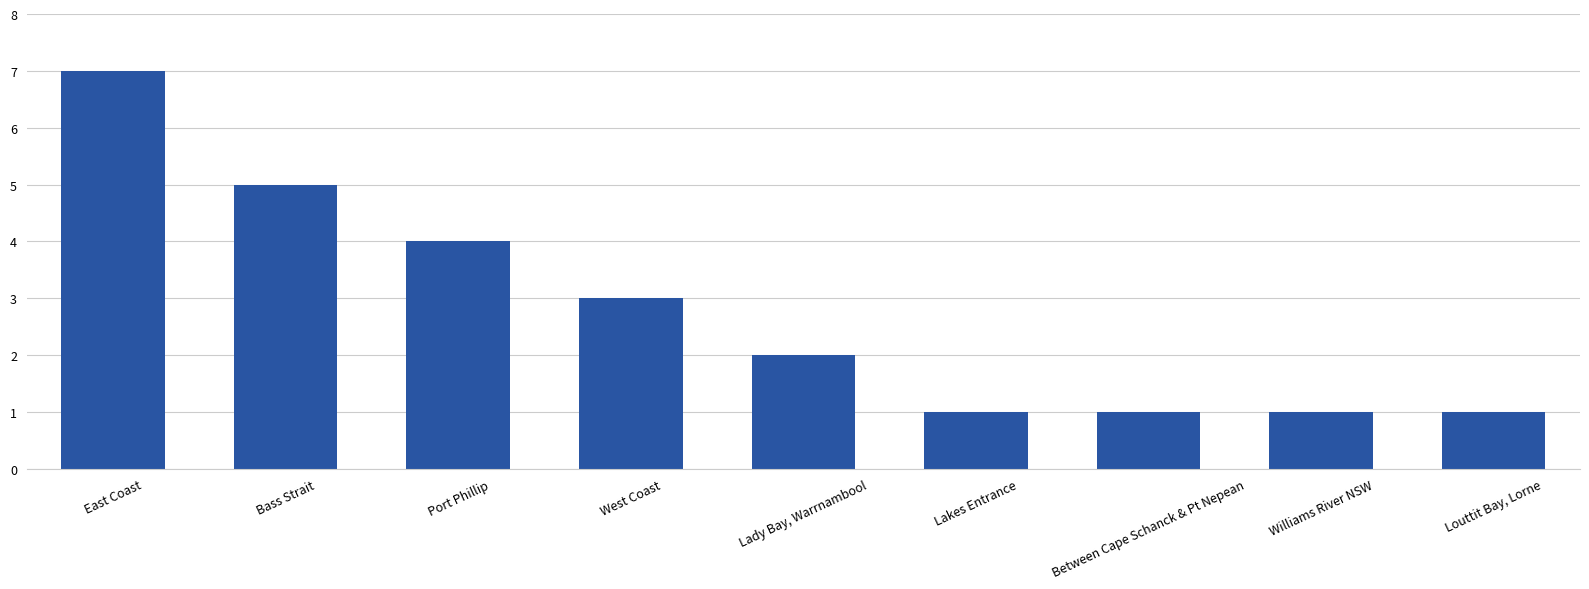

What position from the left is Between Cape Schanck & Pt Nepean?

7